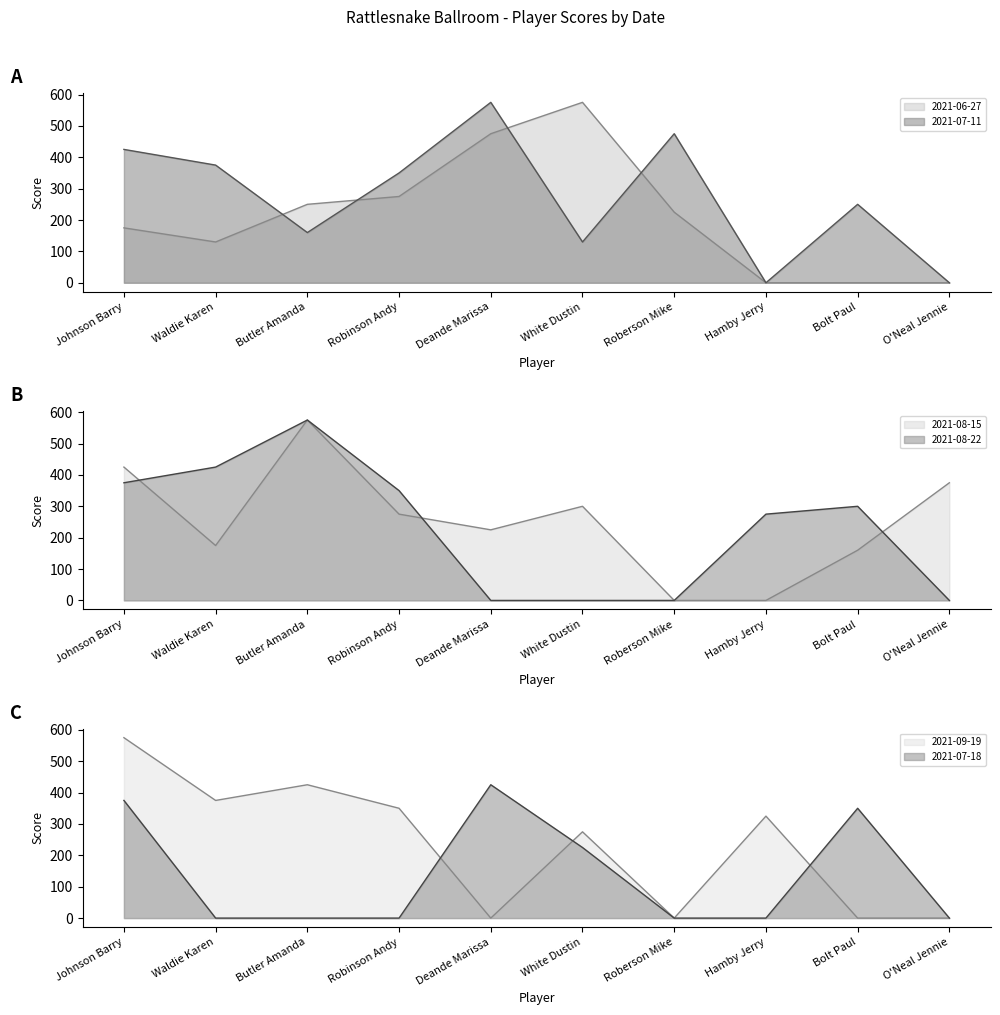

What is the highest value of the 2021-07-18 series?

425